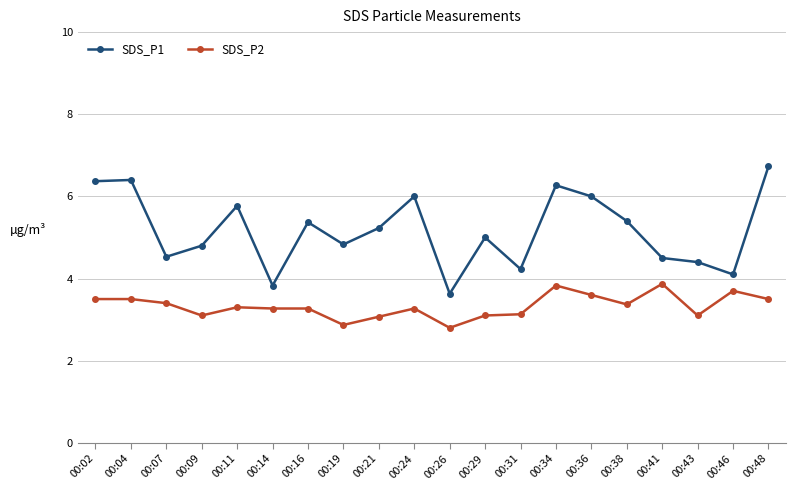

Where is SDS_P1 nearest to the value 5?

00:29